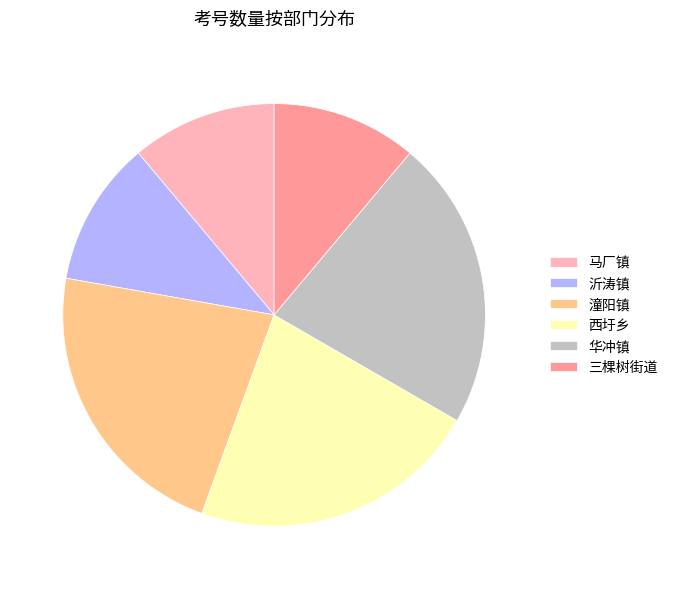

Combined, do 潼阳镇 and 三棵树街道 account for over 50%?

No